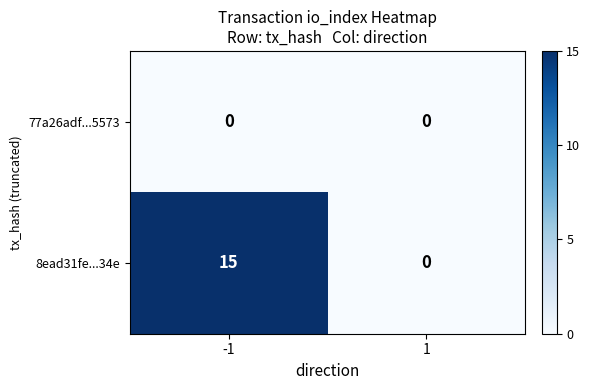

How many data points does each series have?

2